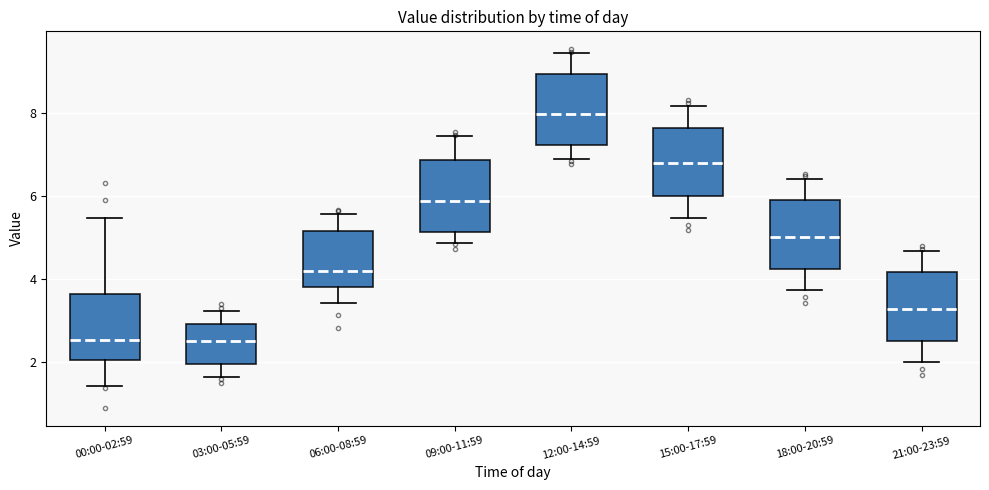

Reading left to right, read every box against the y-axis: the position of its median line, the range the box covers, and the ends of its whiskers. The values are not printed on the chart, so give them approximately, as read against the axis.

00:00-02:59: median 2.6, box 2.0 to 3.6, whiskers 1.4 to 5.4
03:00-05:59: median 2.6, box 2.0 to 3.0, whiskers 1.6 to 3.2
06:00-08:59: median 4.2, box 3.8 to 5.2, whiskers 3.4 to 5.6
09:00-11:59: median 5.8, box 5.2 to 6.8, whiskers 4.8 to 7.4
12:00-14:59: median 8.0, box 7.2 to 9.0, whiskers 7.0 to 9.4
15:00-17:59: median 6.8, box 6.0 to 7.6, whiskers 5.4 to 8.2
18:00-20:59: median 5.0, box 4.2 to 5.8, whiskers 3.8 to 6.4
21:00-23:59: median 3.2, box 2.6 to 4.2, whiskers 2.0 to 4.6